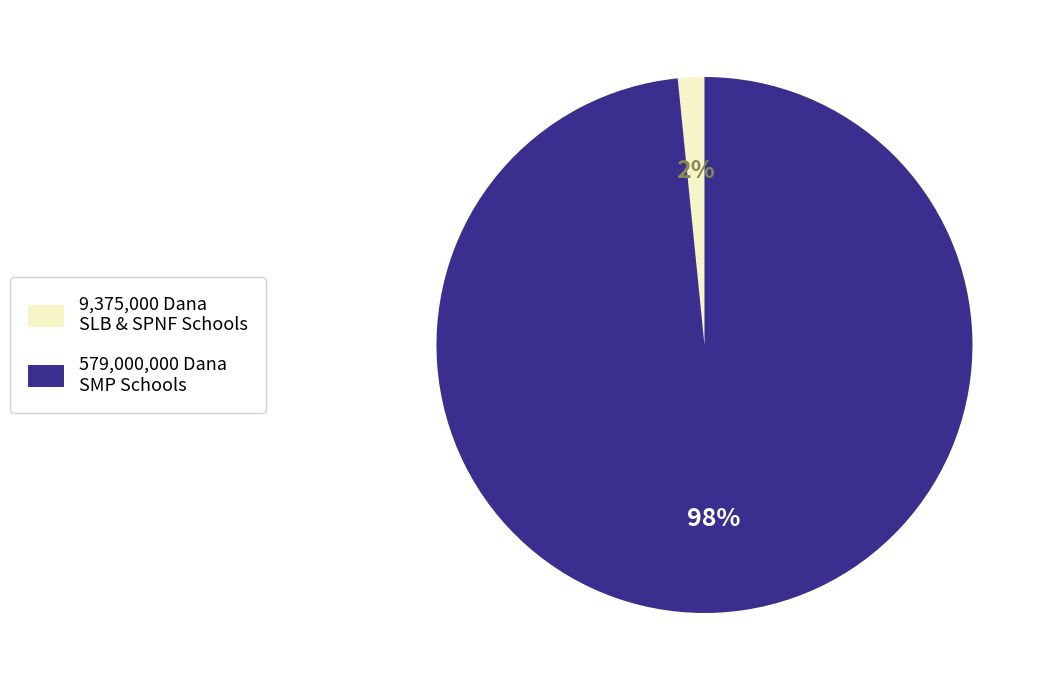

Does 9,375,000 Dana SLB & SPNF Schools account for over 50% of the chart?

No